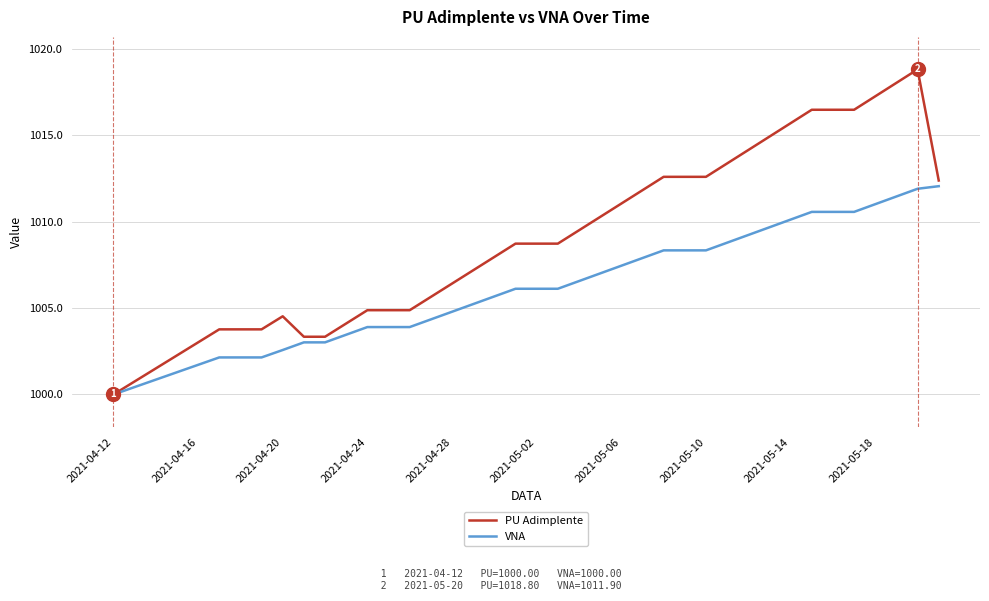

Rank the series by their average value, from highest to lowest.

PU Adimplente, VNA